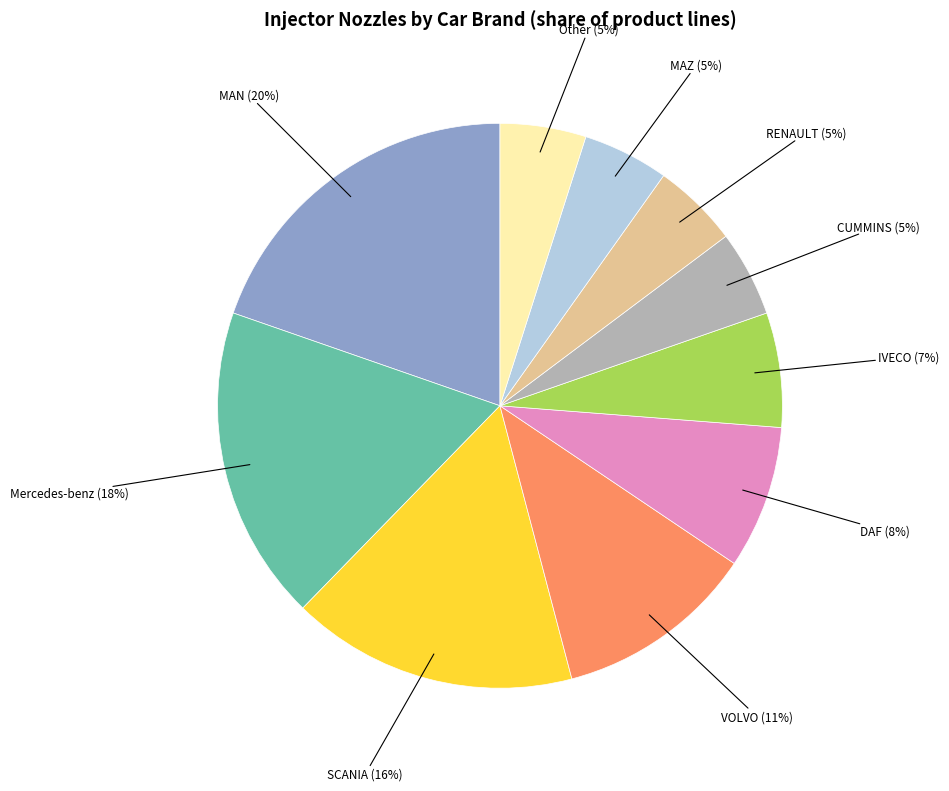

What is the ratio of the value at Mercedes-benz to the value at SCANIA?

1.1